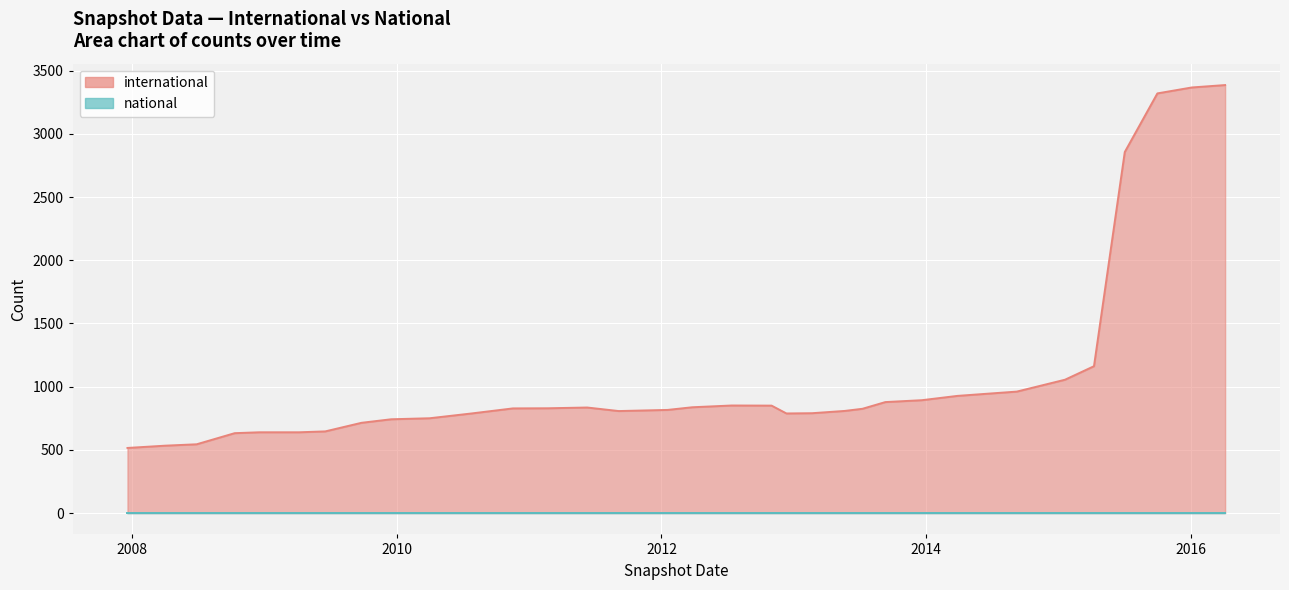

How many interior local valleys (lower than both neighbors) does the data have?

2